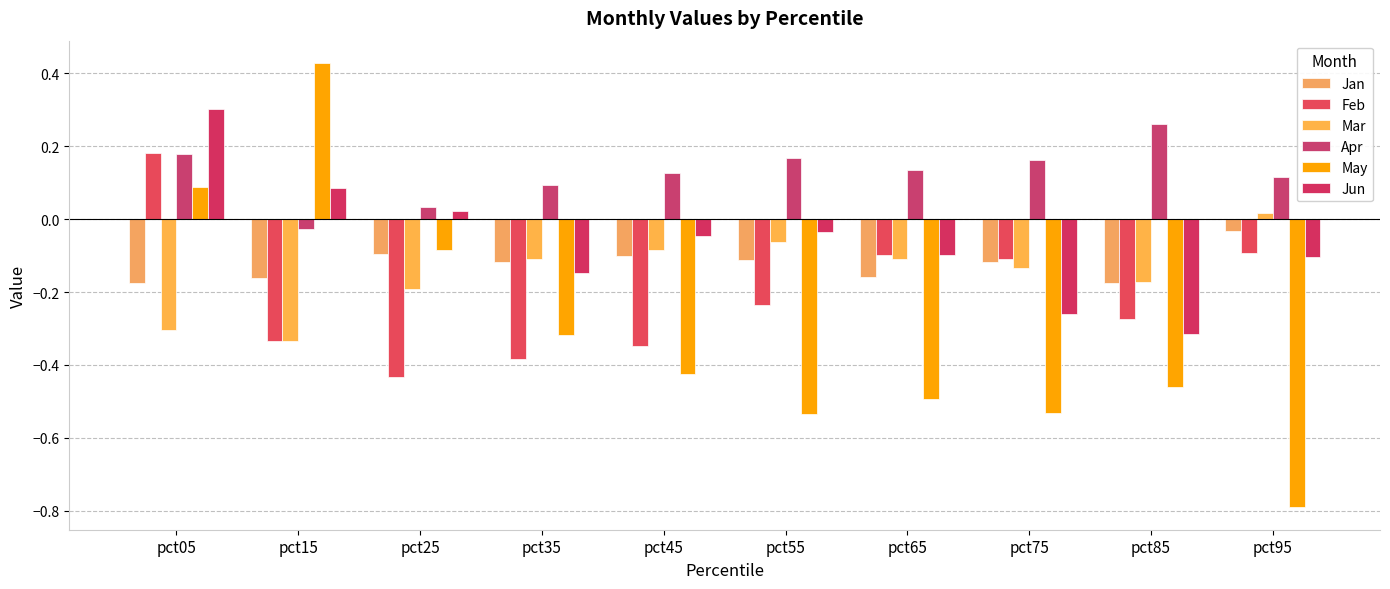

What is the value of the May bar at the 7th from the left?

-0.5